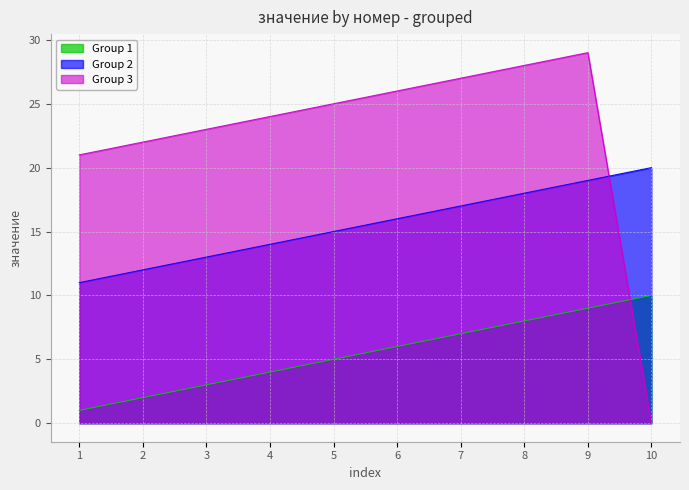

How many times do Group 3 and Group 2 cross each other?

1